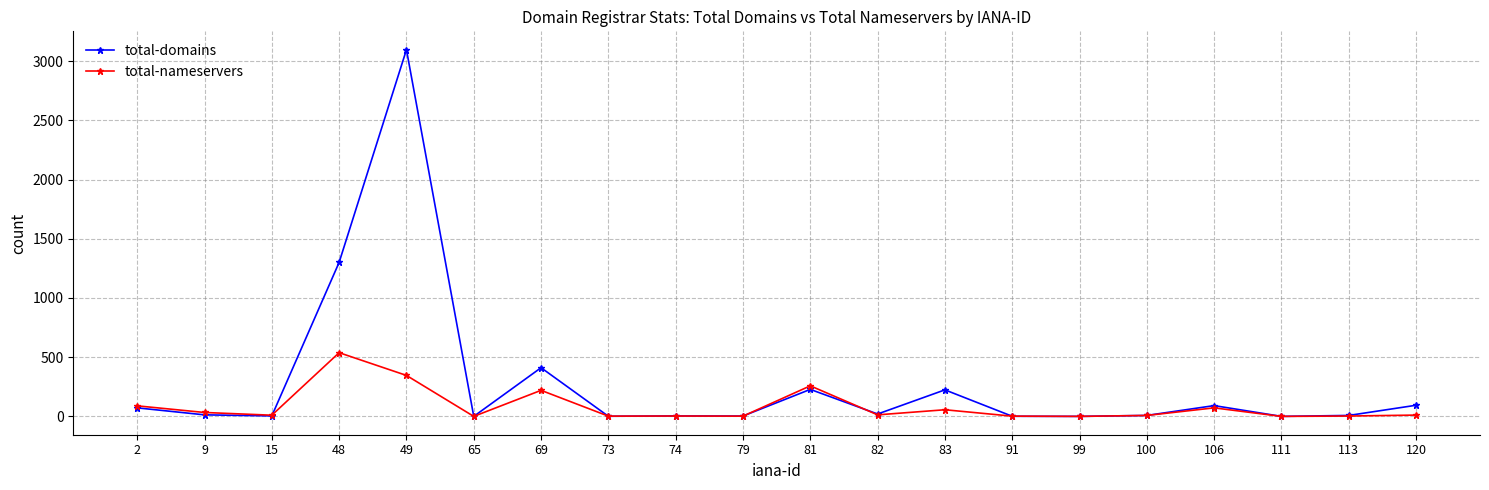

Which series has the largest range (max minus min)?

total-domains